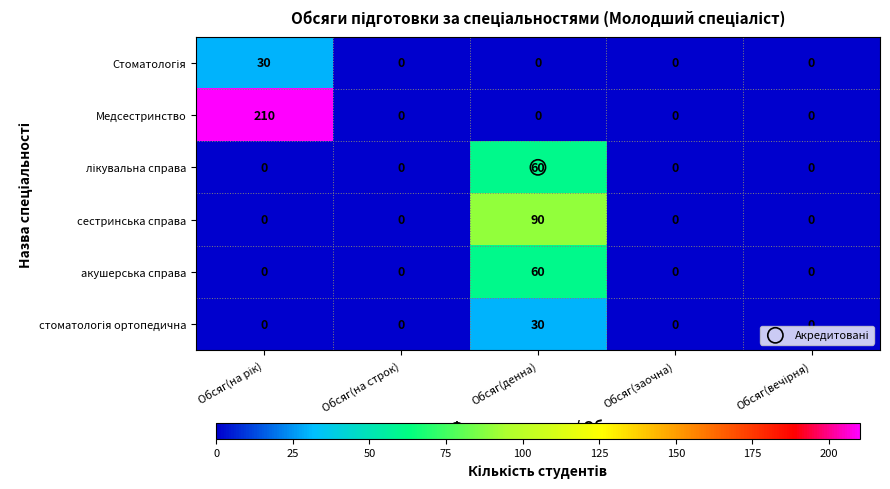

The сестринська справа series shows -58 at Обсяг(на строк). True or false?

False